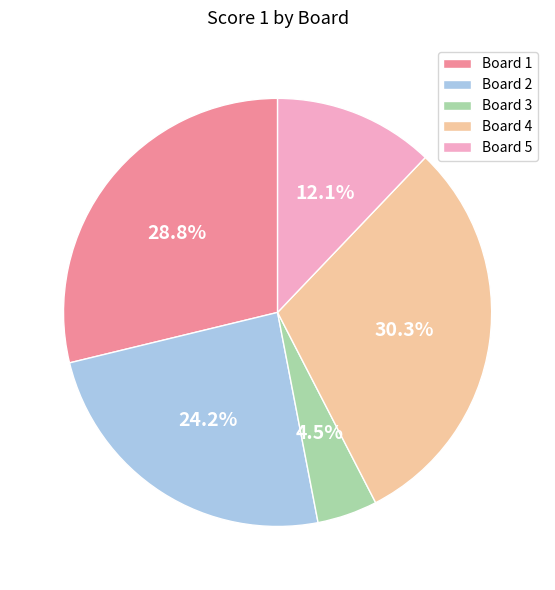

Between Board 1 and Board 3, which is larger?

Board 1